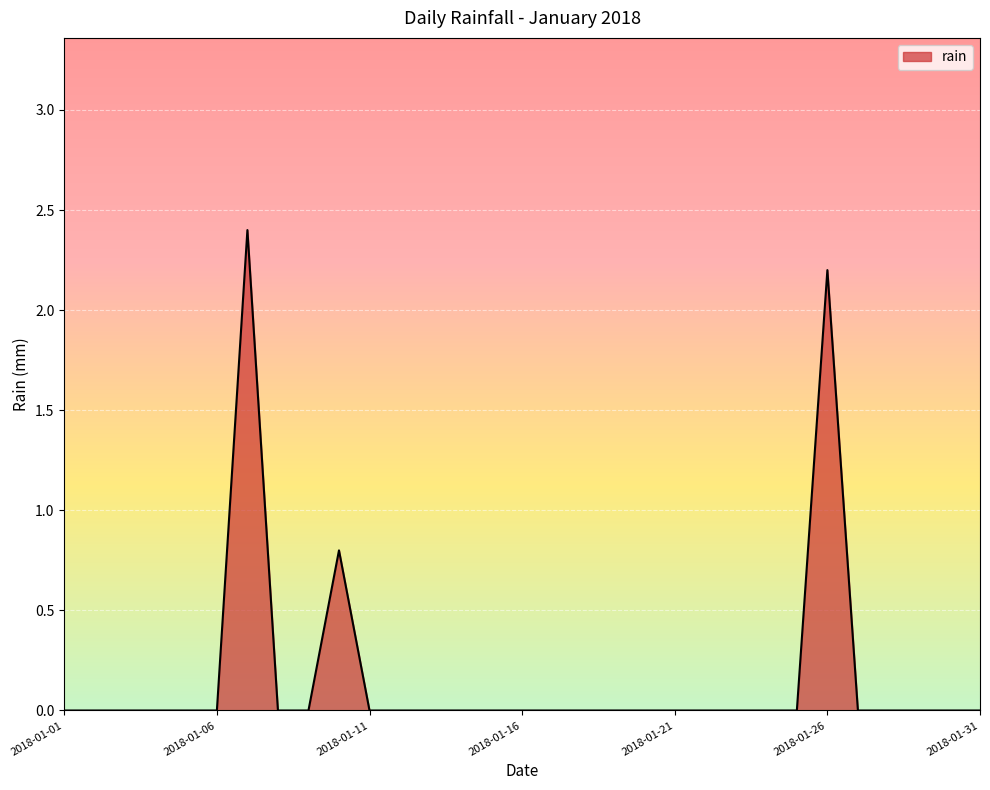

What is the maximum value shown in the chart?

2.4